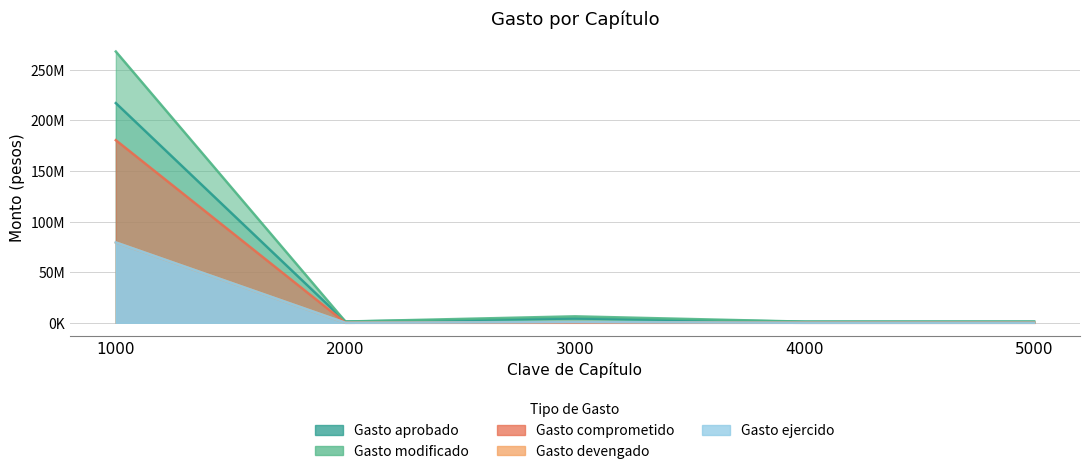

Which series has the widest spread of values?

Gasto modificado